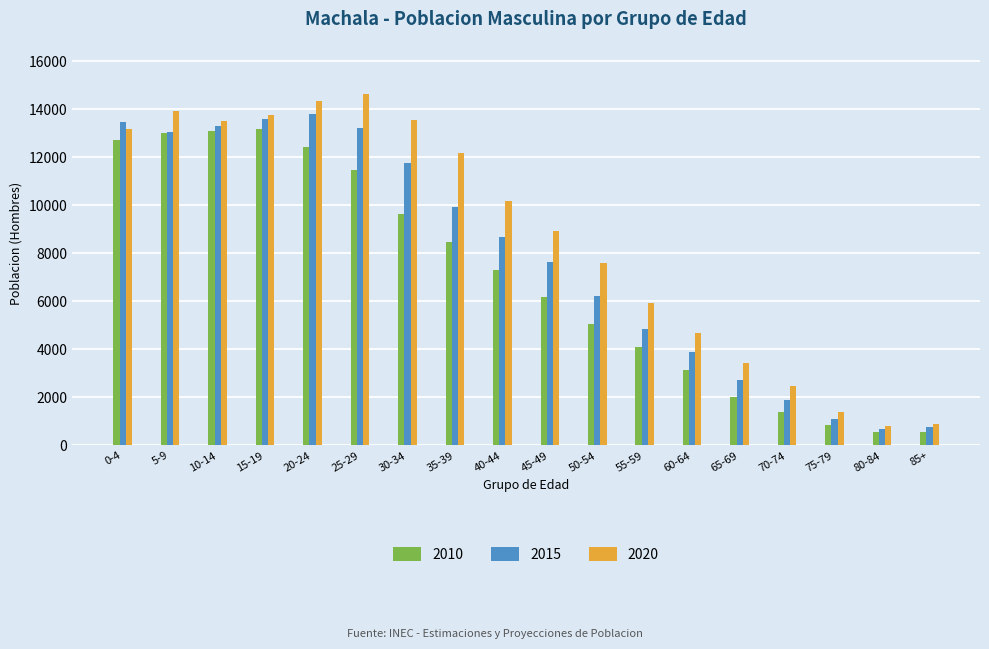

Between 10-14 and 35-39, which series saw the biggest shift?

2010